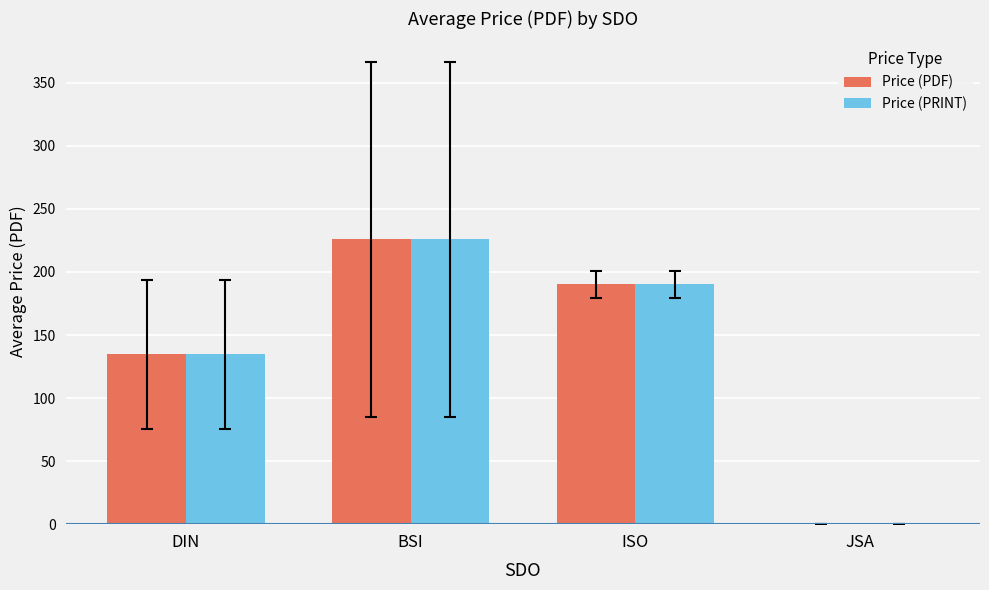

What is the sum of all Price (PDF) values?

550.9